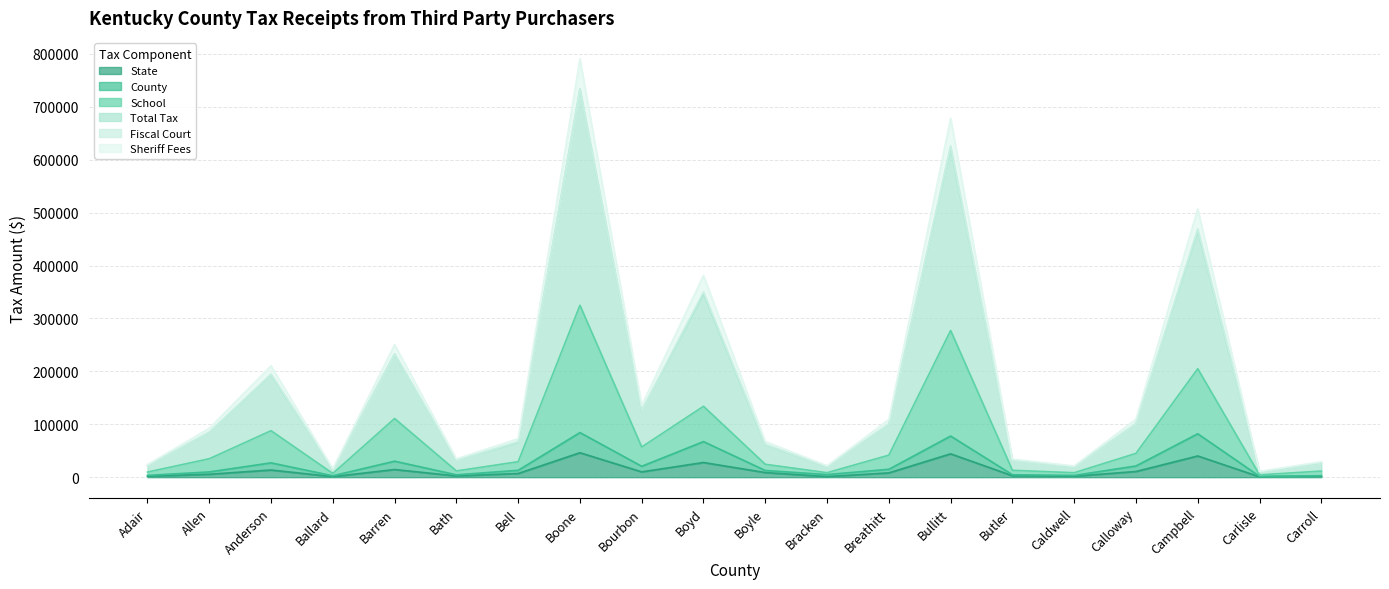

True or false: Total Tax and Sheriff Fees cross at least once.

False